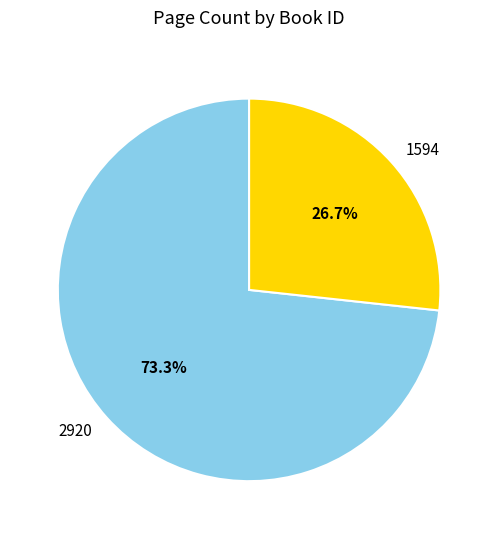

What percentage is the 1594 slice, to the nearest percent?

27%